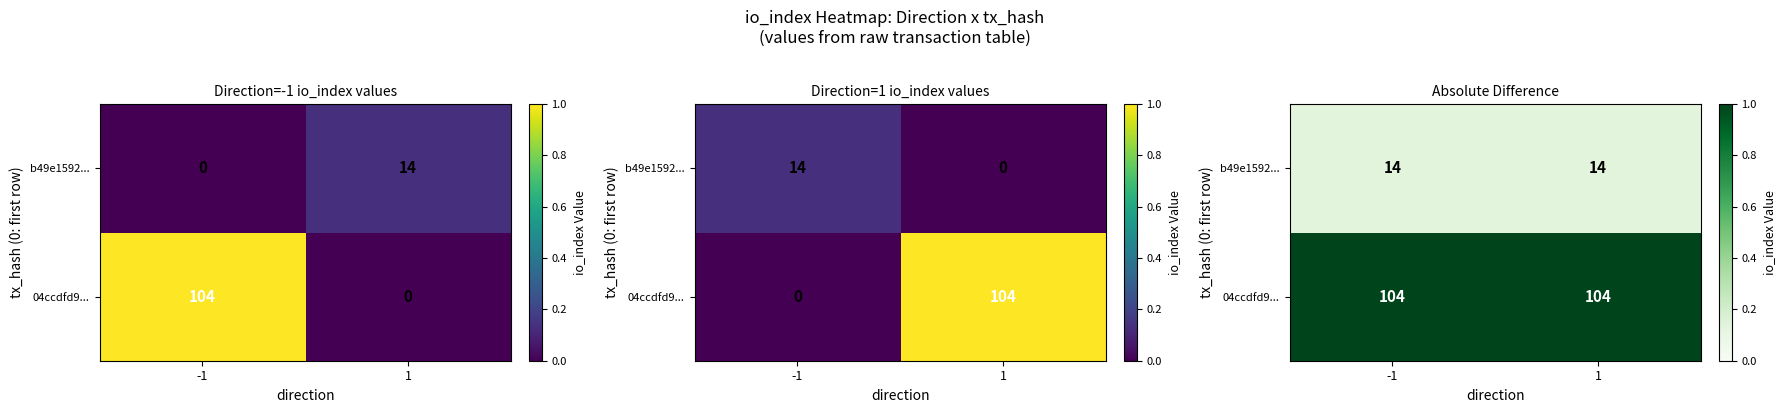

Count the number of data series in this chart.

2